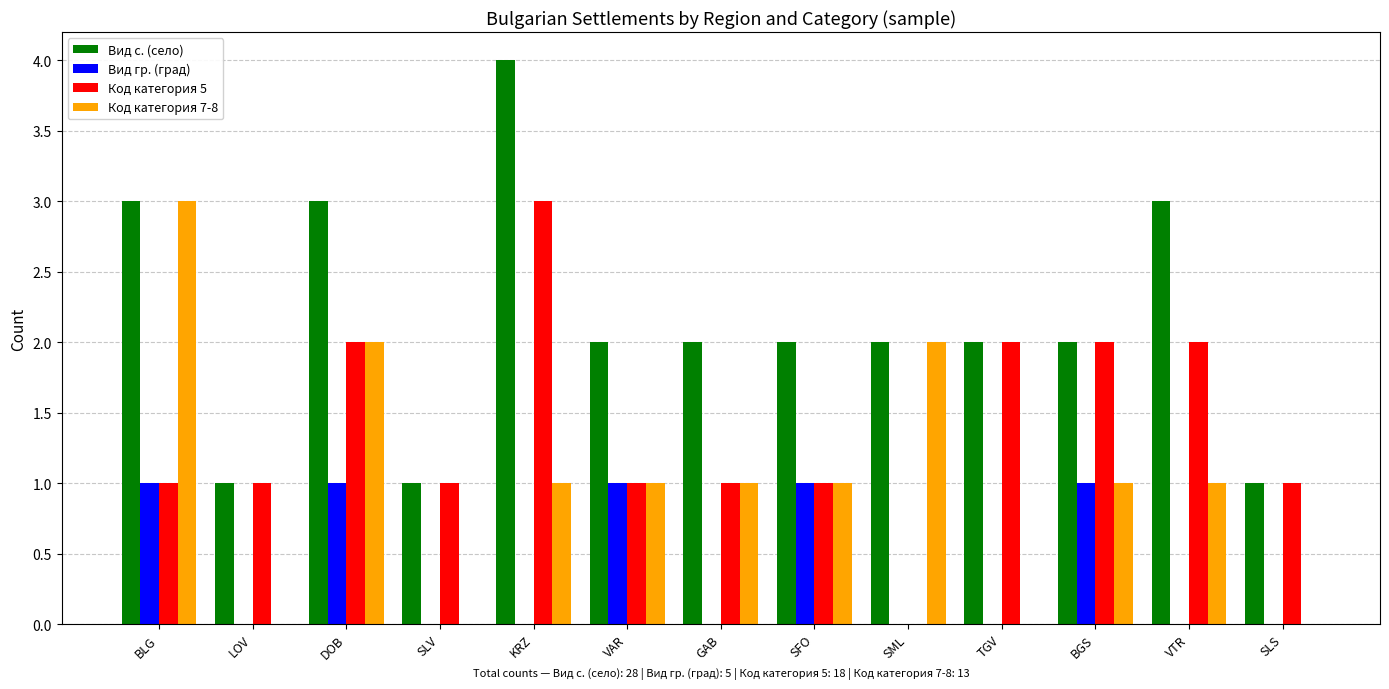

Which series changed the most between DOB and TGV?

Код категория 7-8